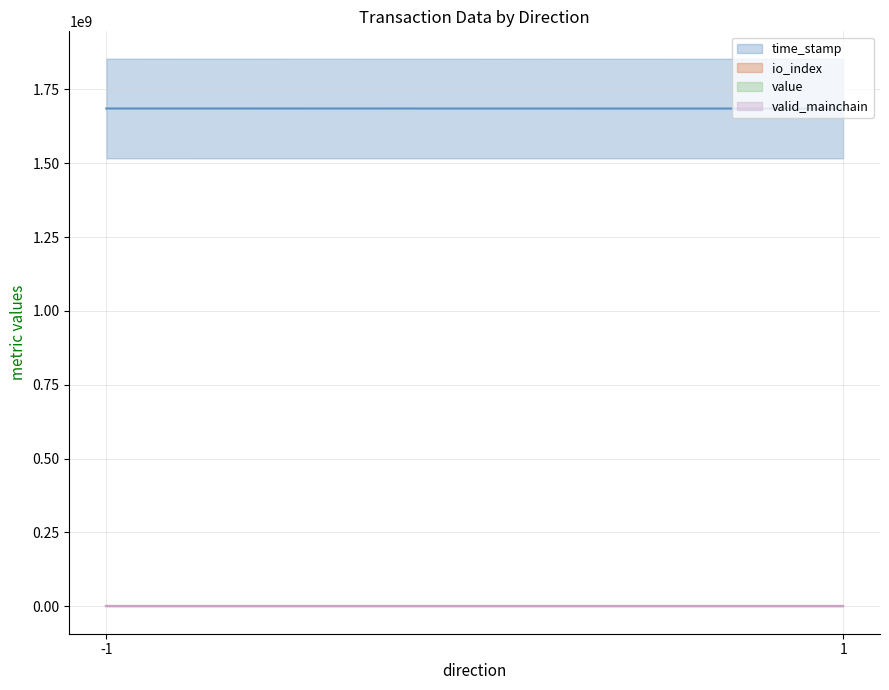

List the labels in order of time_stamp value, largest first.

-1, 1